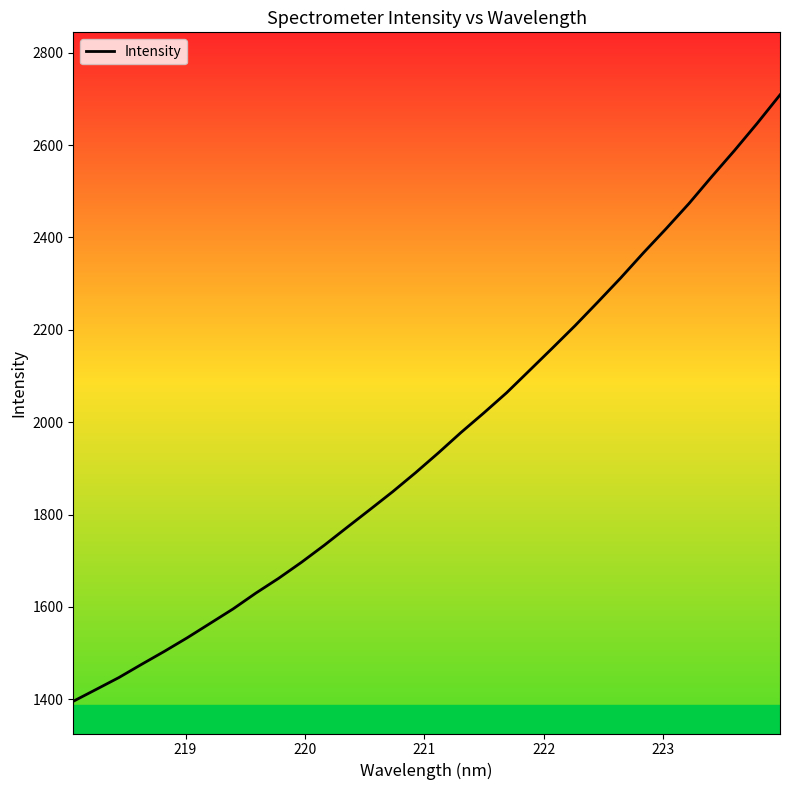

Reading right to left, extract all data points from this chart.

2708.8	2647.3	2588.3	2531.6	2473.4	2419.1	2366.6	2312.1	2260.0	2208.9	2160.1	2111.9	2063.7	2020.0	1977.8	1933.3	1890.4	1849.4	1810.6	1772.1	1733.4	1696.5	1661.8	1629.8	1595.4	1564.3	1533.3	1503.8	1475.7	1446.9	1421.1	1395.5